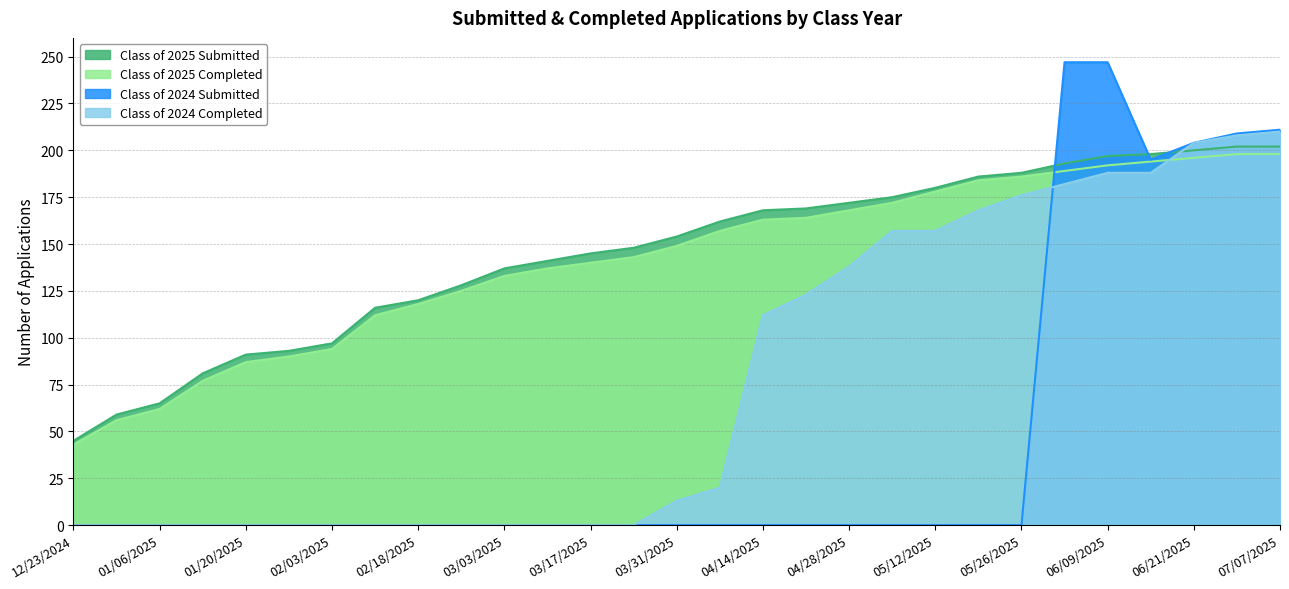

The value of Class of 2025 Completed at 03/17/2025 is 220. True or false?

False